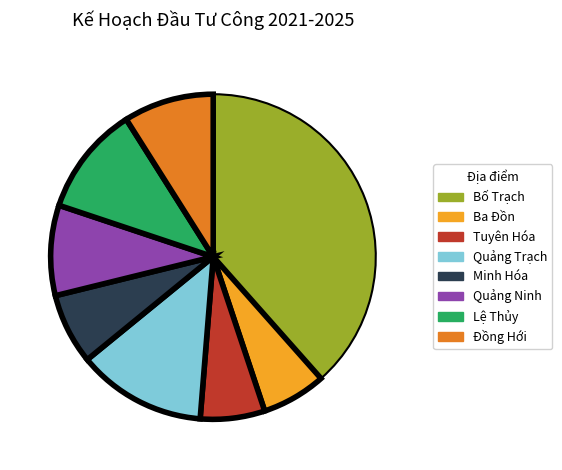

Which has a higher value, Đồng Hới or Minh Hóa?

Đồng Hới